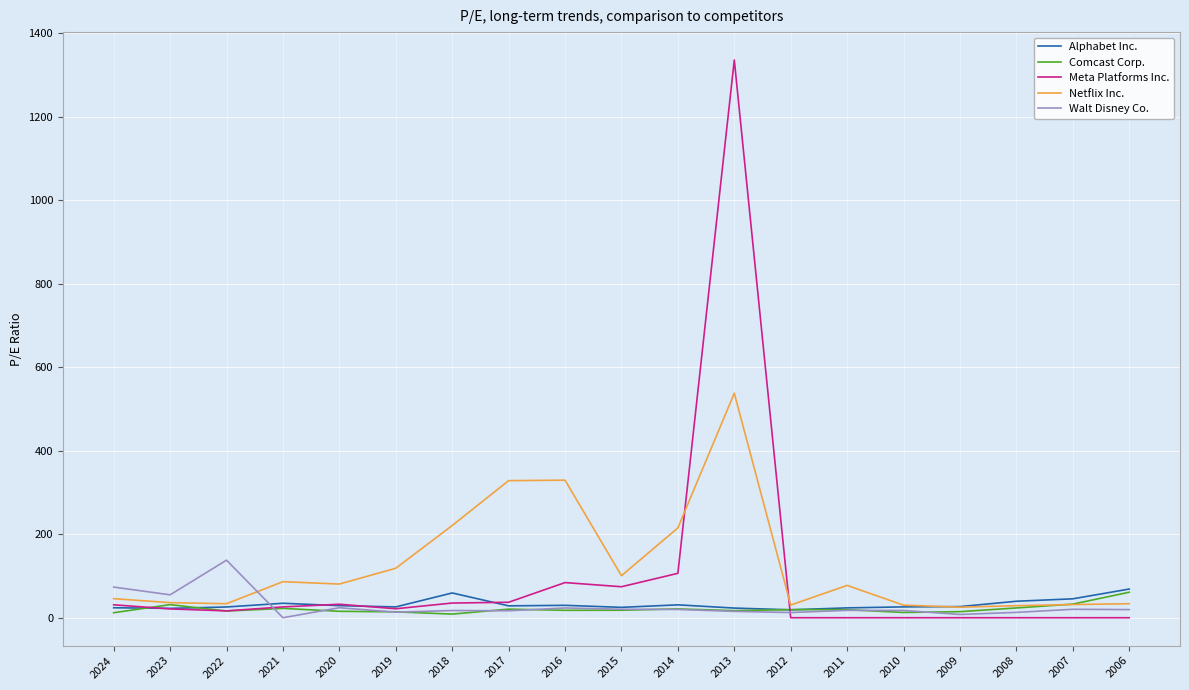

Does the chart display data point markers on the line(s)?

No